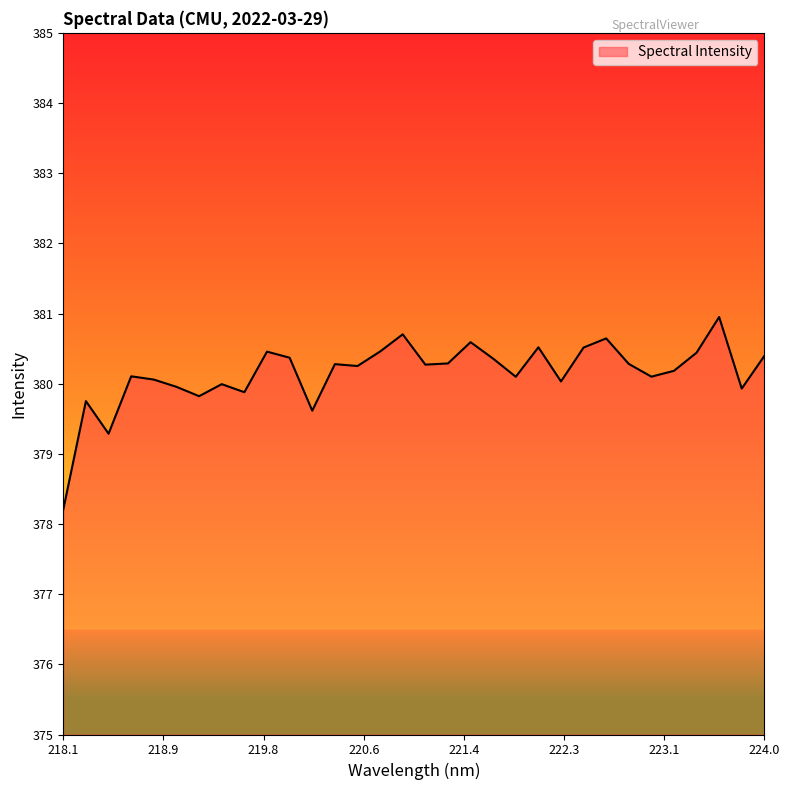

What is the difference between the maximum and minimum values?

2.7